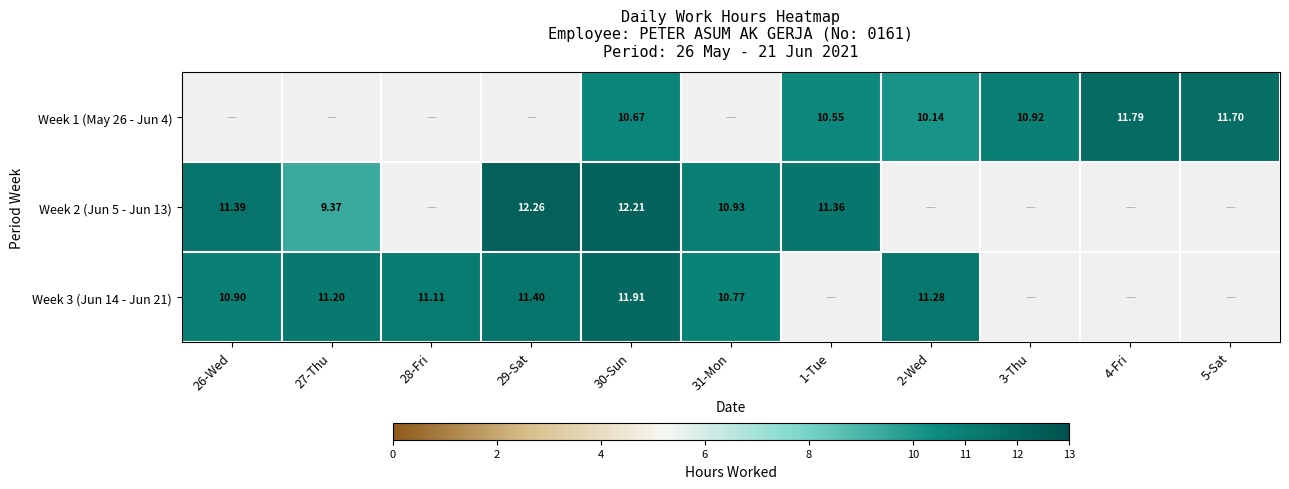

At which category is the sum across all series the highest?

30-Sun